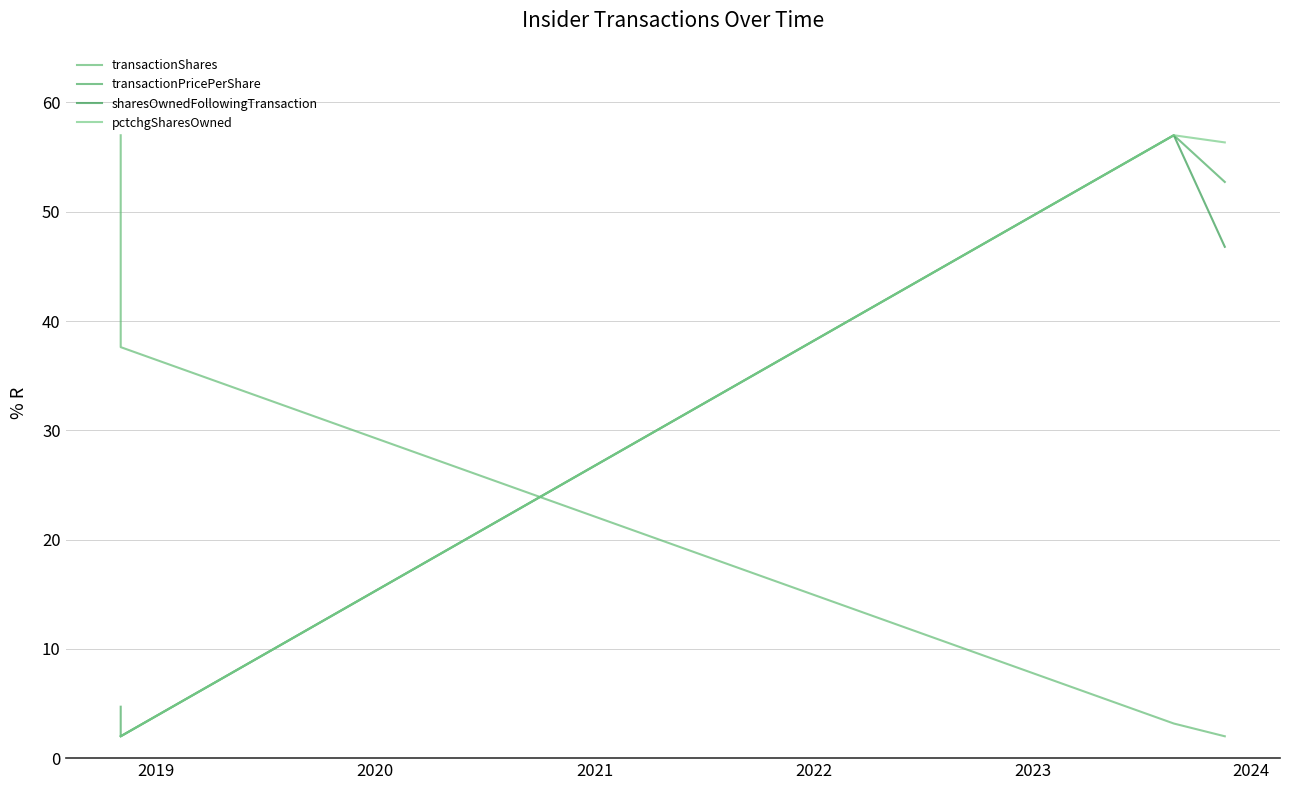

What is the value of the transactionShares point at the 2nd from the left?

37.6